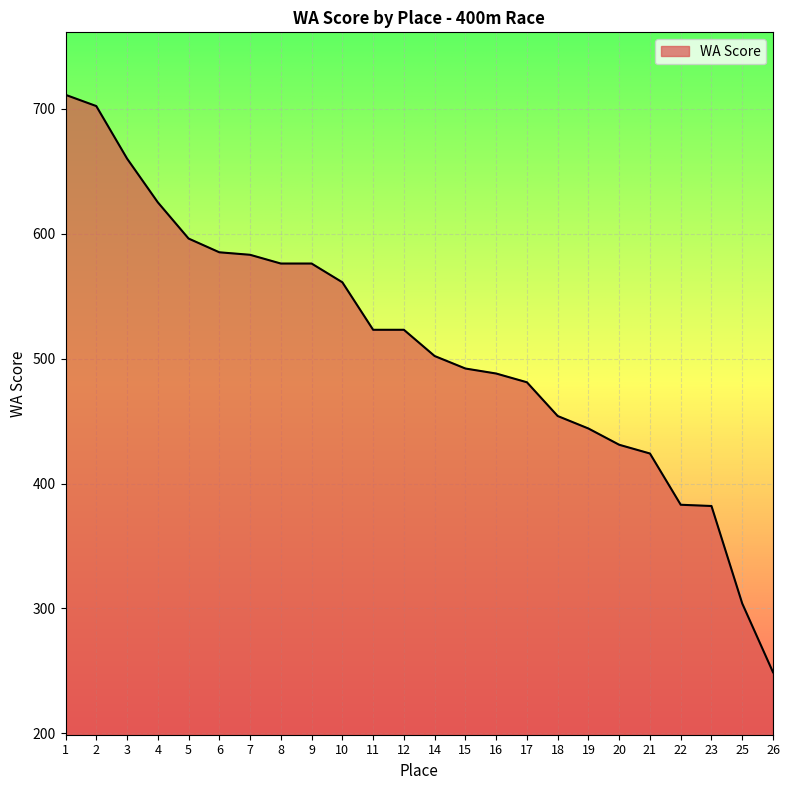

What is the difference between the values at 15 and 20?

61